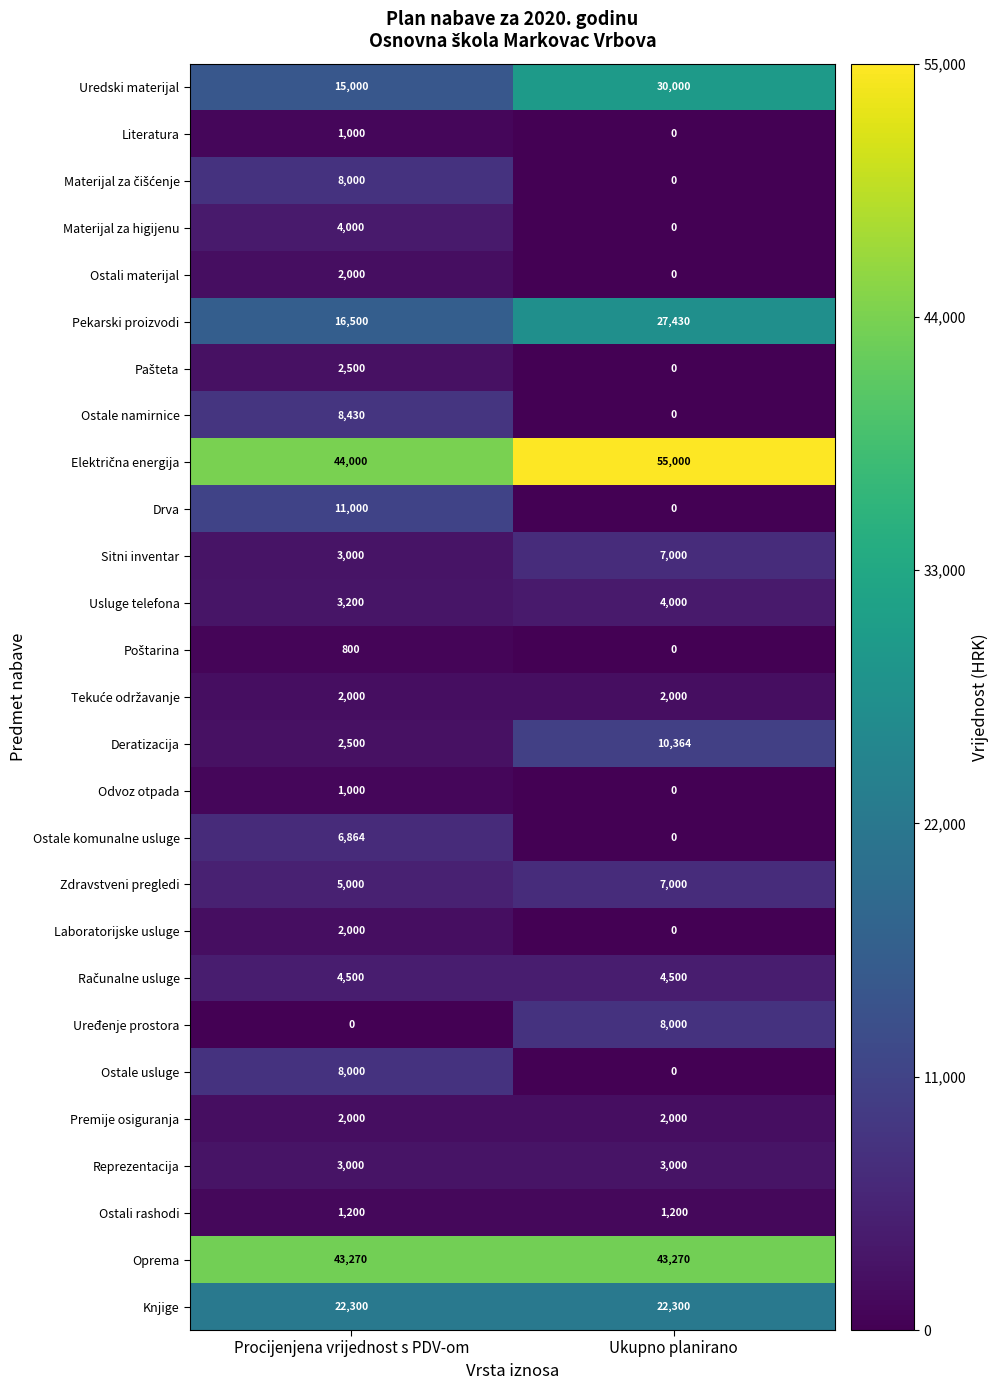

The value of Literatura at Procijenjena vrijednost s PDV-om is 647. True or false?

False